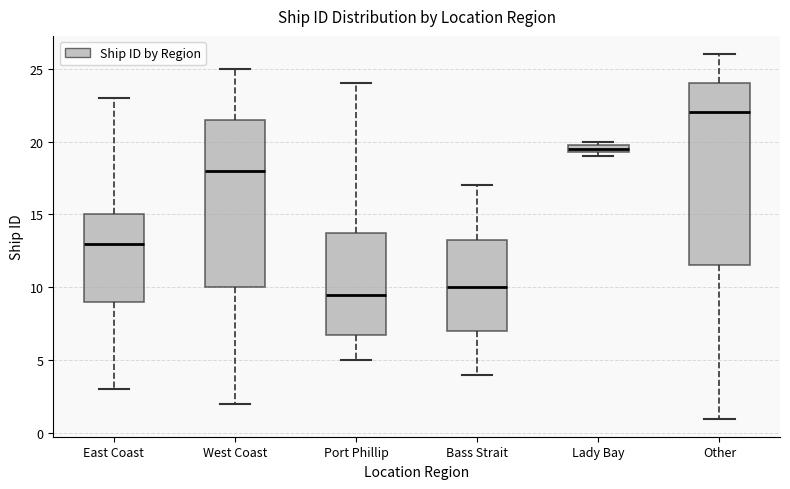

Where does the lower whisker of the box for Other end on the y-axis? The values are not printed on the chart, so give them approximately, as read against the axis.

1.0